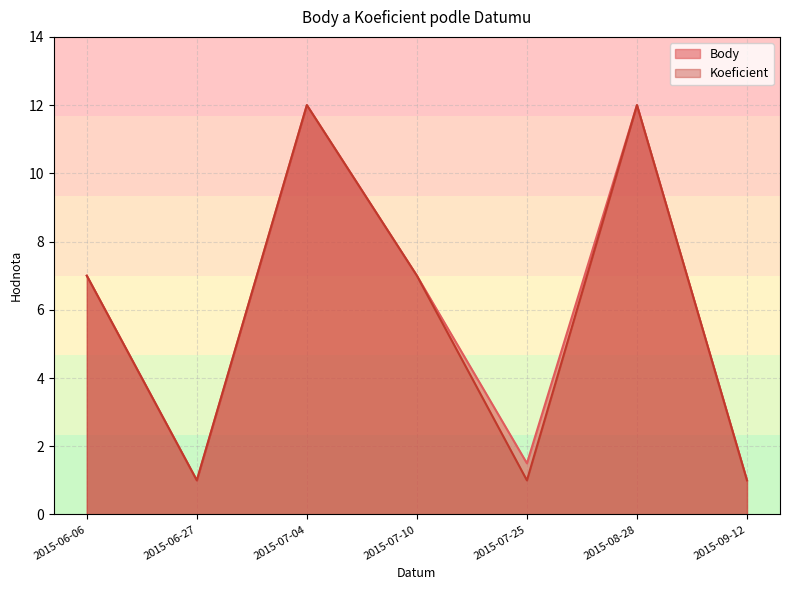

Rank the series by their average value, from highest to lowest.

Body, Koeficient